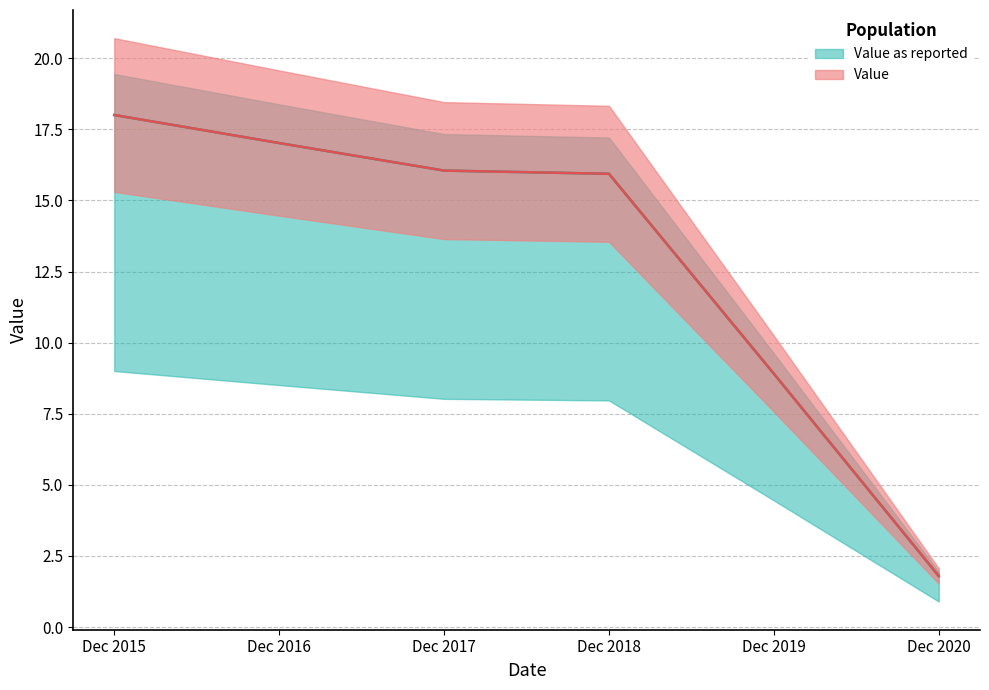

At which label does Value as reported first exceed 16?

Dec 2015